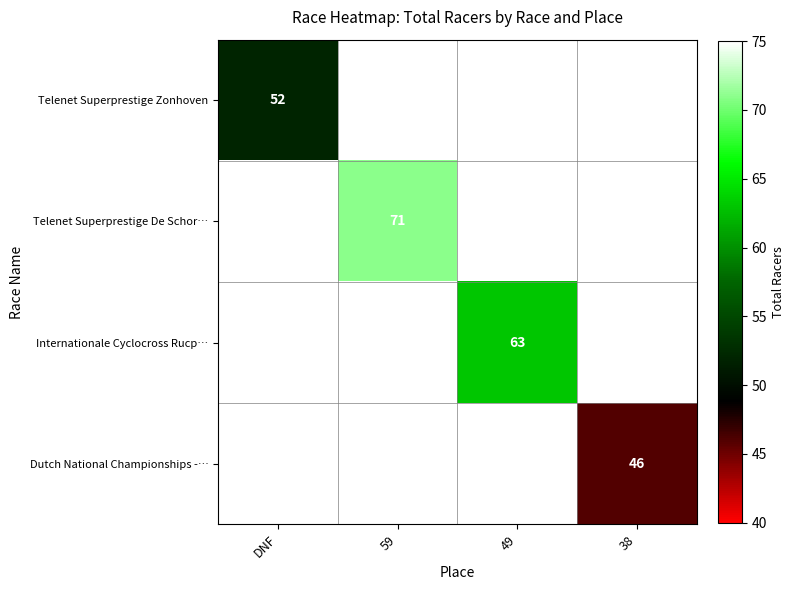

What is the minimum value shown in the chart?

46.0